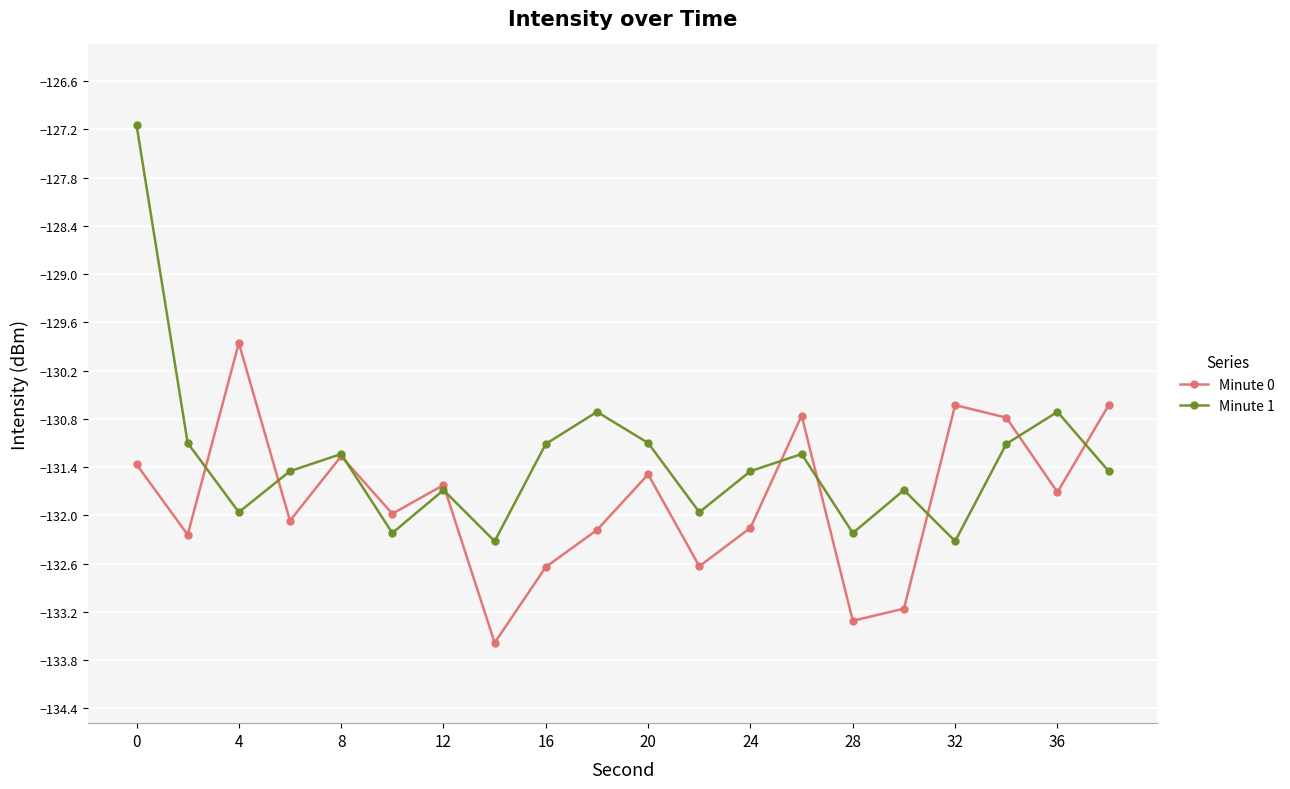

How many times do Minute 1 and Minute 0 cross each other?

9